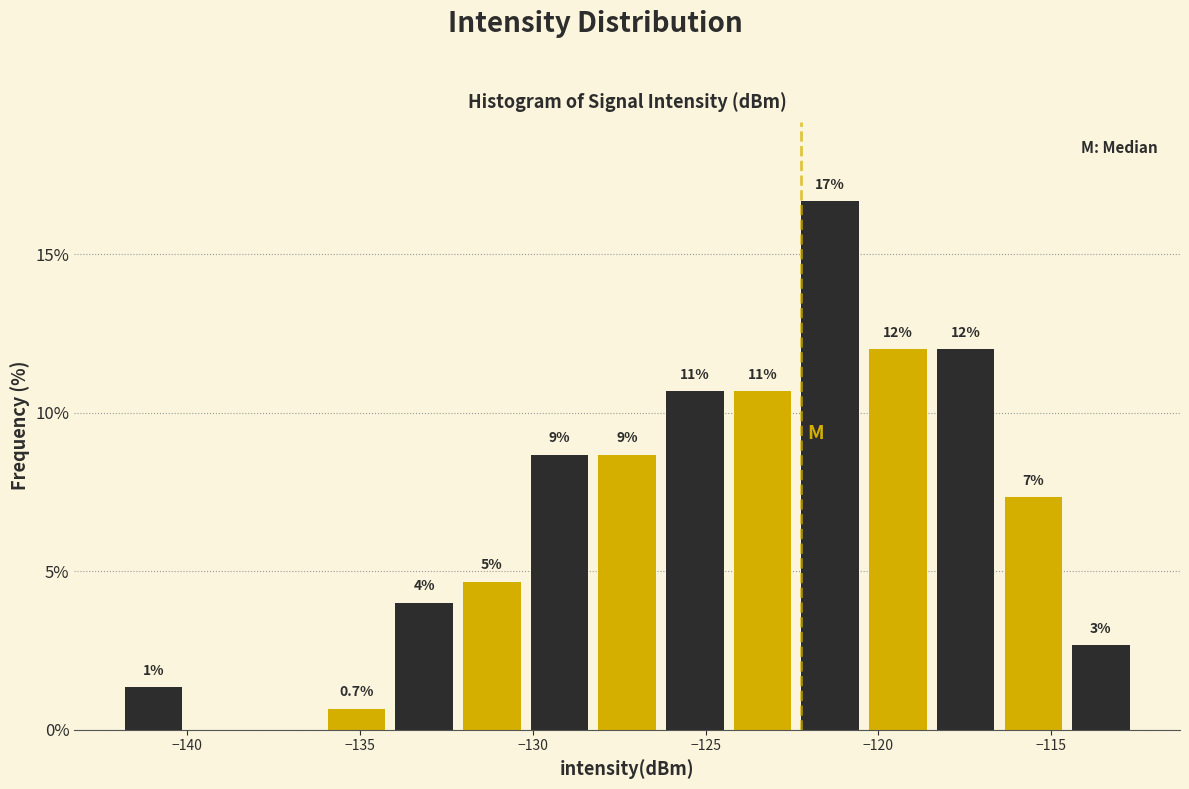

Around what value on the x-axis is the tallest bar? Give the approximate position of its centre, as read against the axis.

-121.5